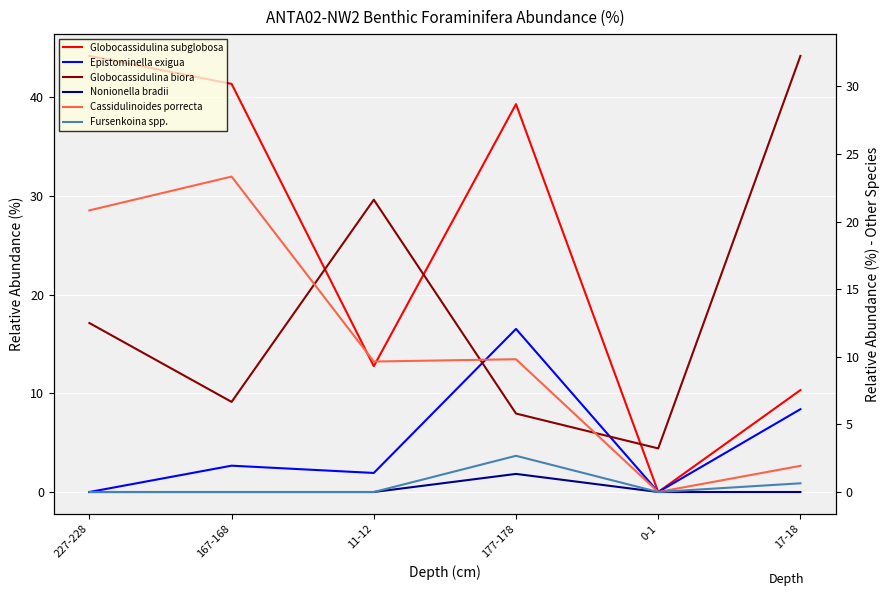

How many lines are shown in the chart?

6